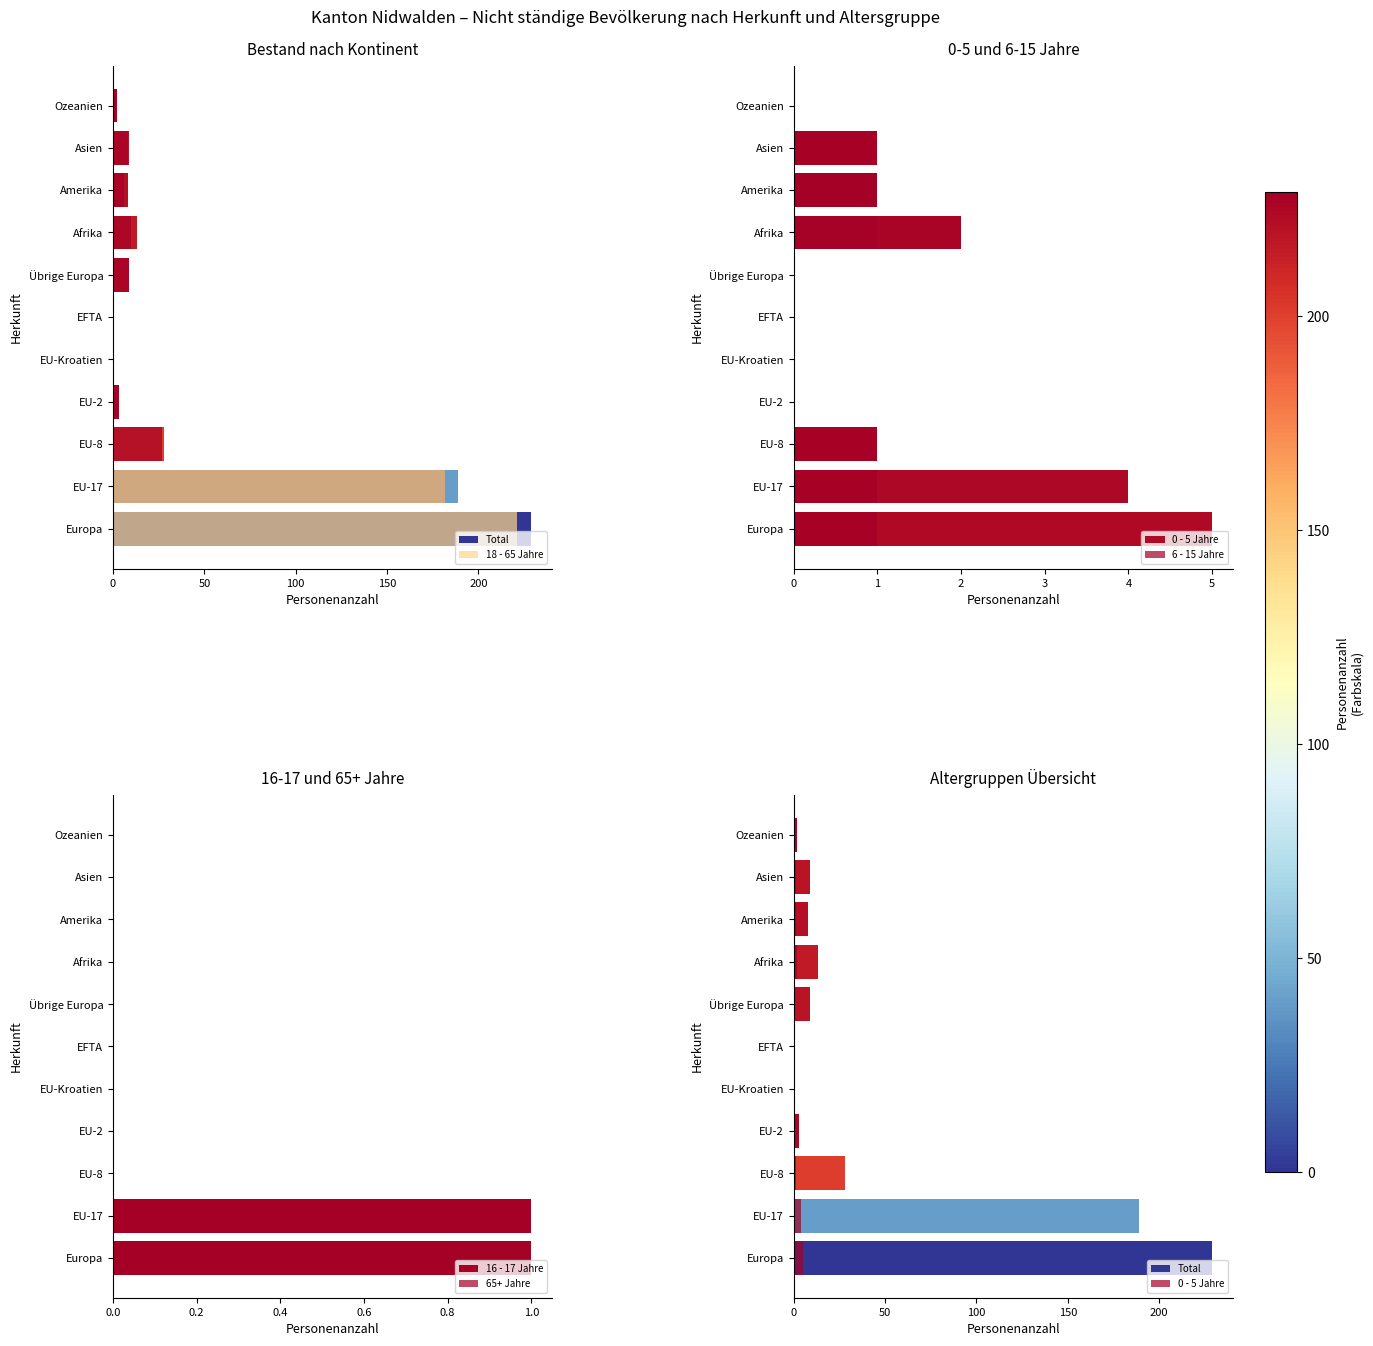

Which series has the largest range (max minus min)?

Total